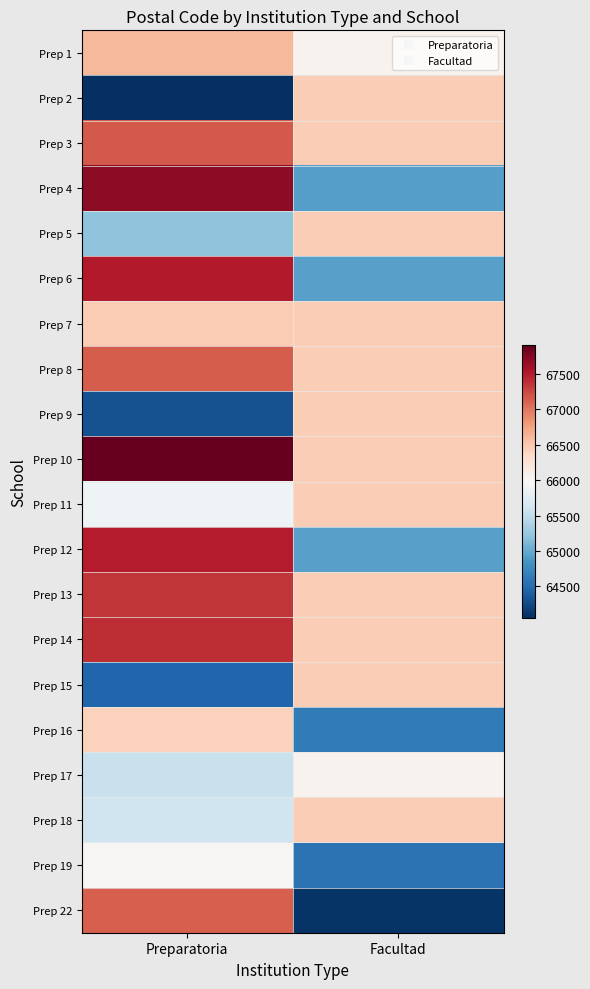

Which label corresponds to the smallest value in the chart?

Preparatoria